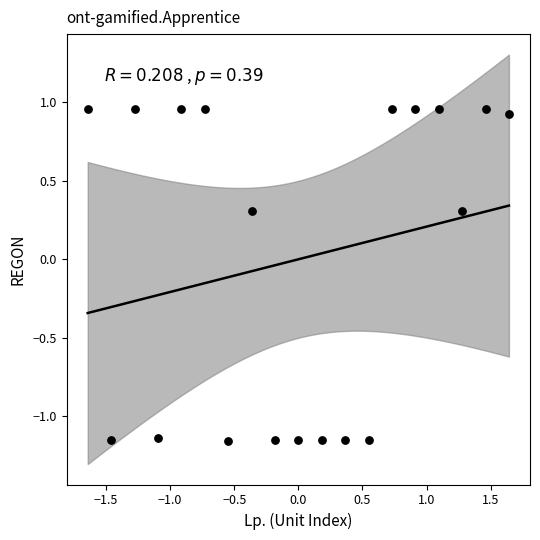

What is the range of Y values (max minus min)?

2.1